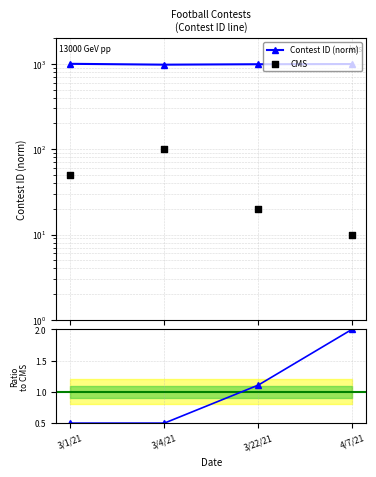

Which has a higher value, 4/7/21 or 3/4/21?

4/7/21